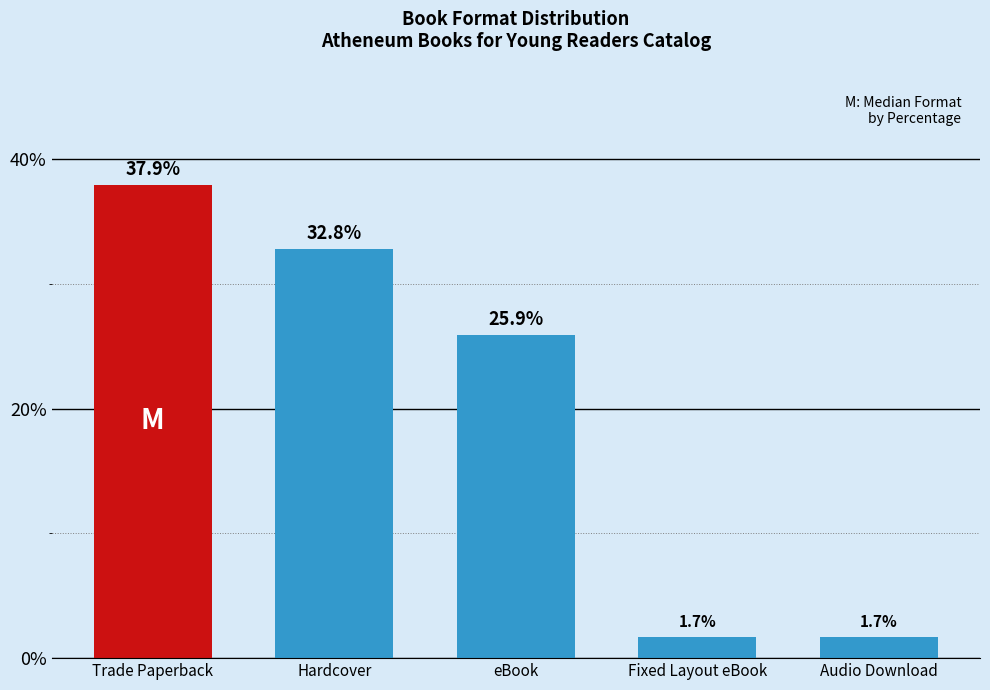

What is the maximum value shown in the chart?

37.9